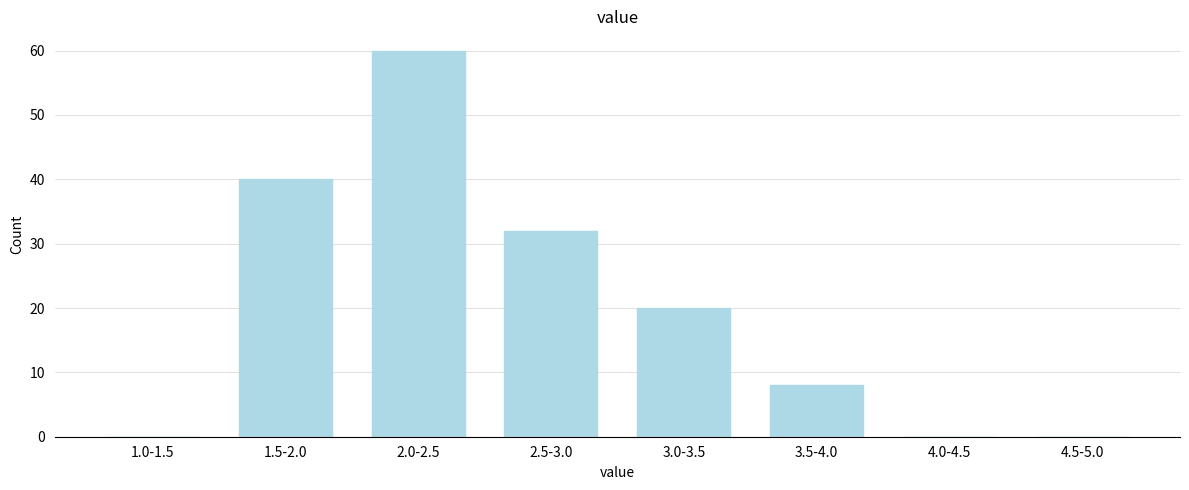

Reading left to right, what are all the values shown in this chart?

1.0-1.5=0	1.5-2.0=40	2.0-2.5=60	2.5-3.0=32	3.0-3.5=20	3.5-4.0=8	4.0-4.5=0	4.5-5.0=0